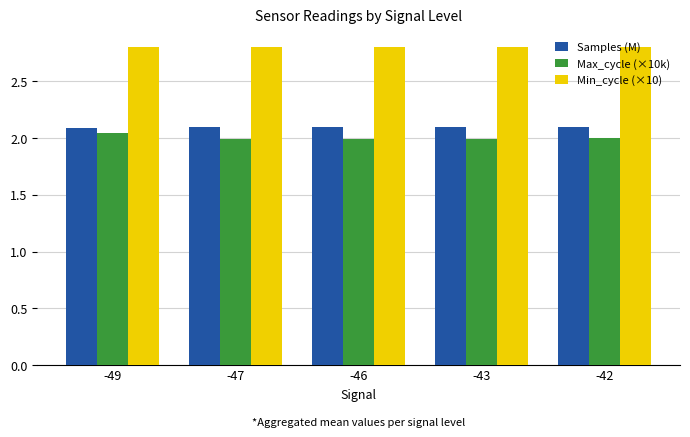

How many bars are there in each group?

3